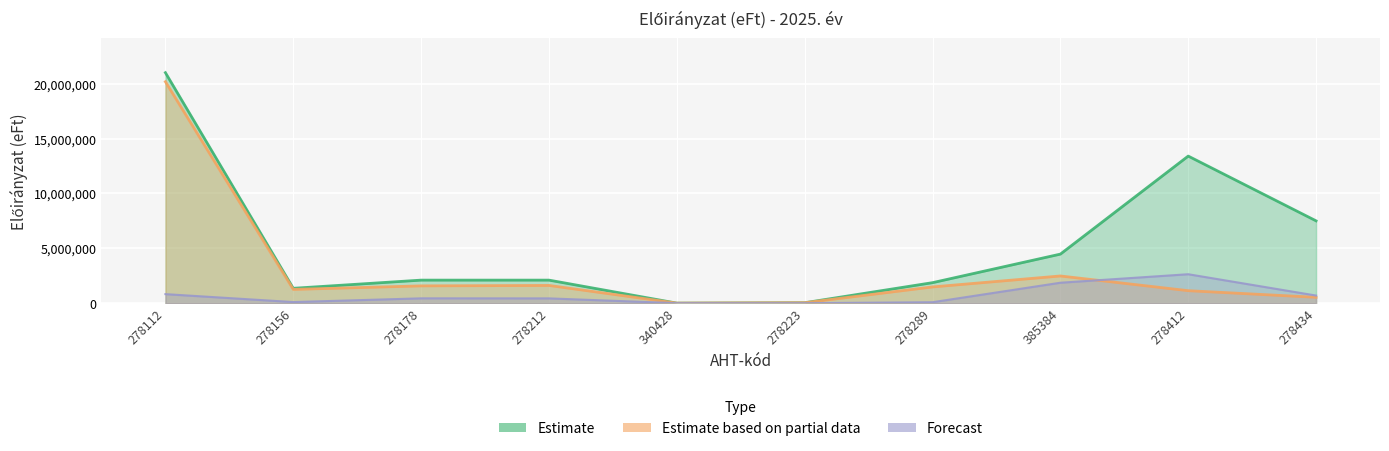

Is the value of Estimate based on partial data at 278112 greater than the value of Forecast at 278289?

Yes